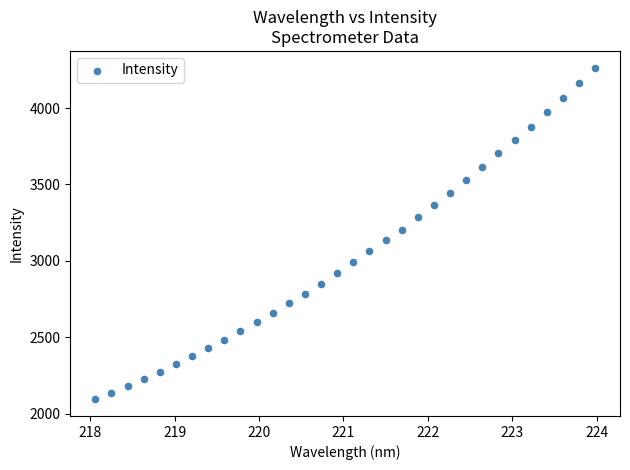

What is the range of Y values (max minus min)?

2172.9